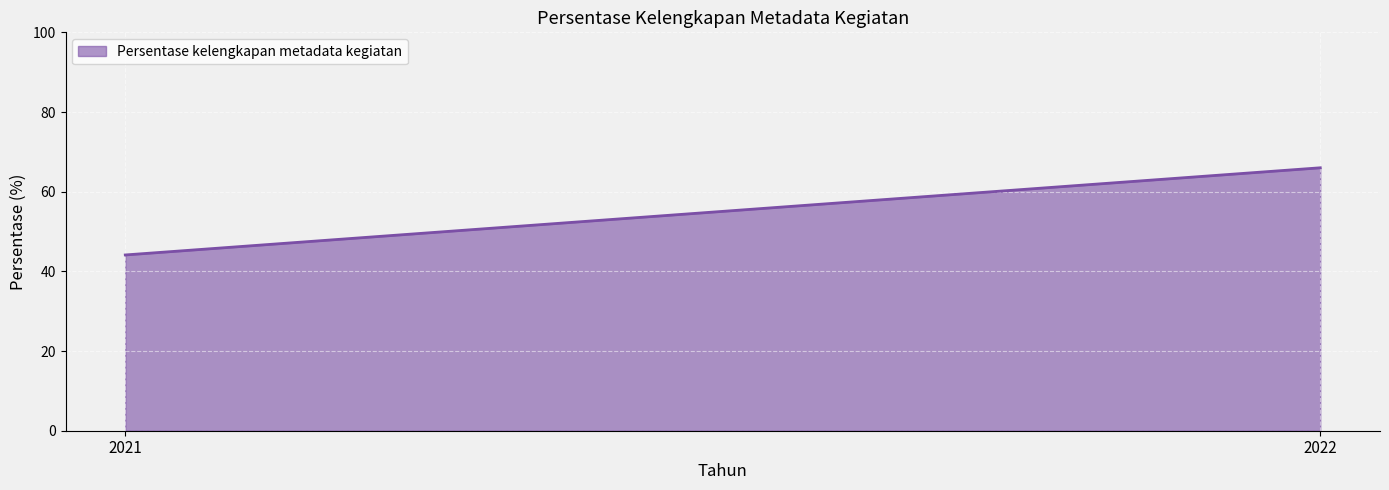

What is the change in value from 2021 to 2022?

+21.9